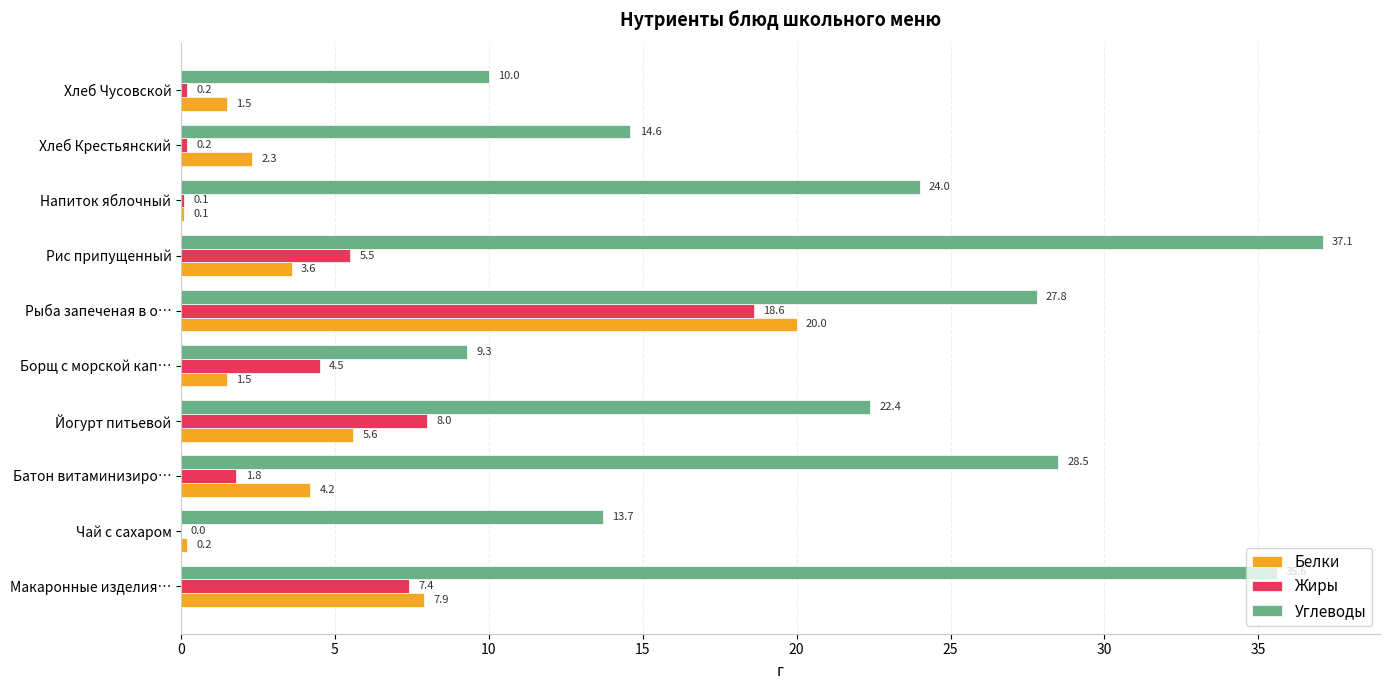

What is the sum of the Жиры values at Хлеб Чусовской and Батон витаминизиро…?

2.0